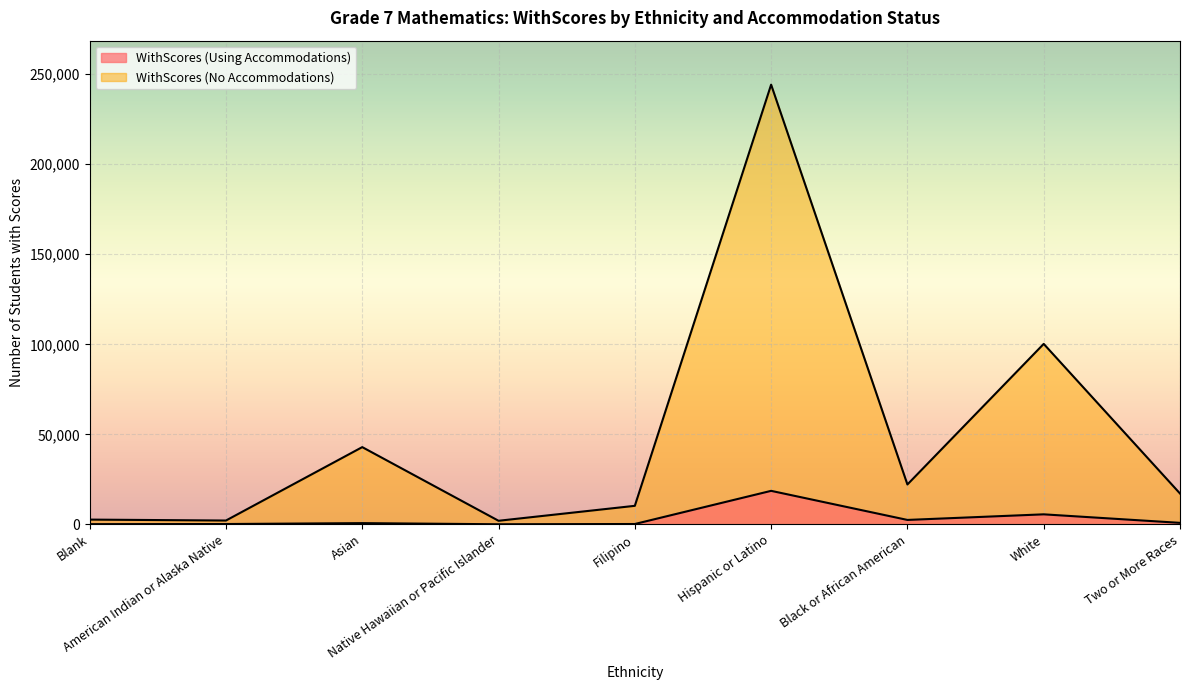

What is the difference between the maximum and minimum values in the WithScores (No Accommodations) series?

242176